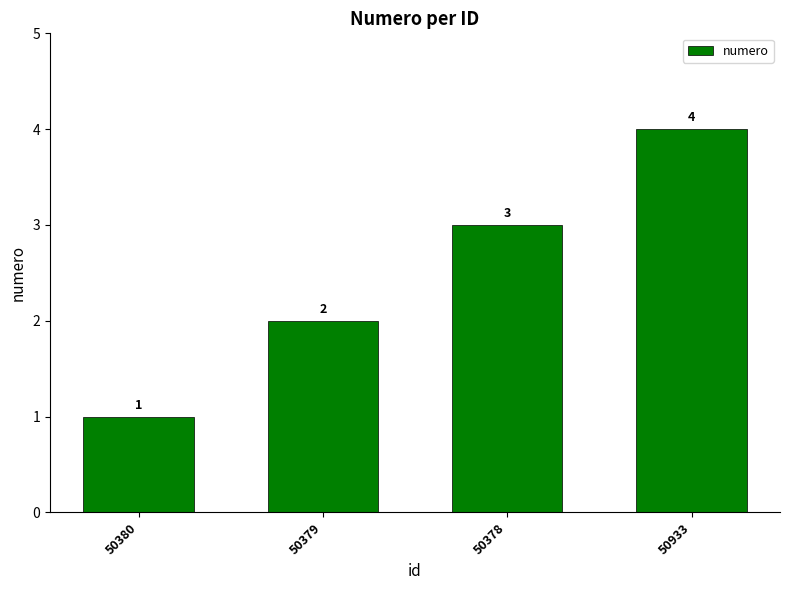

What is the difference between the maximum and minimum values?

3